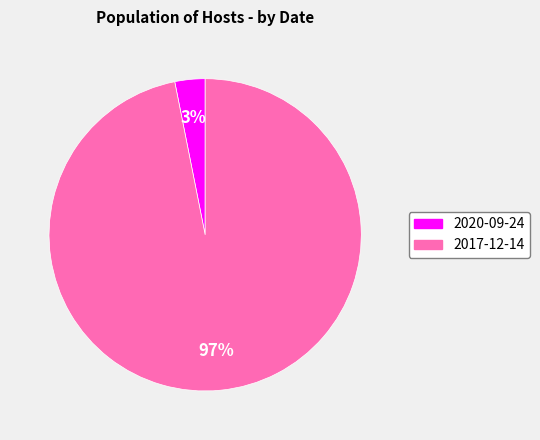

Which category has the smallest portion of the pie?

2020-09-24